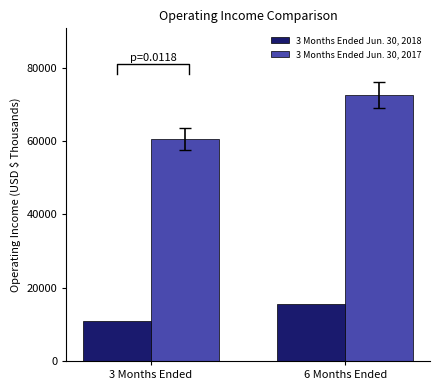

Rank the categories by 3 Months Ended Jun. 30, 2018 value from highest to lowest.

6 Months Ended, 3 Months Ended